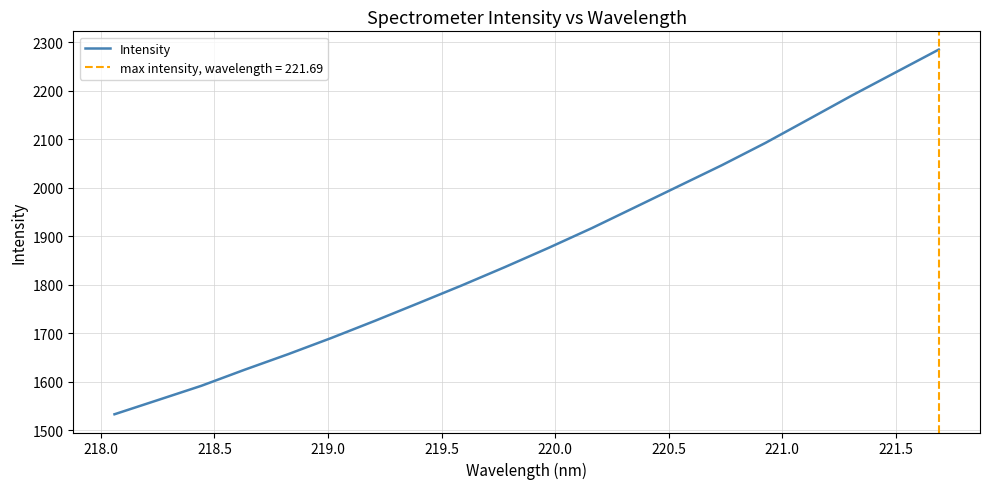

What is the lowest value of the Intensity series?

1532.6